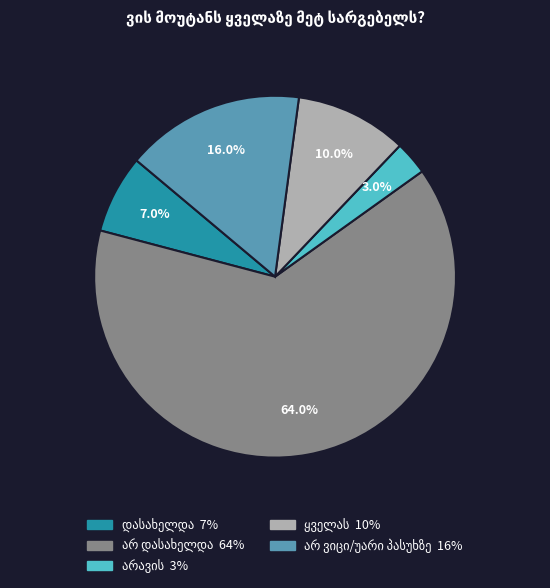

Does any single category account for the majority?

Yes